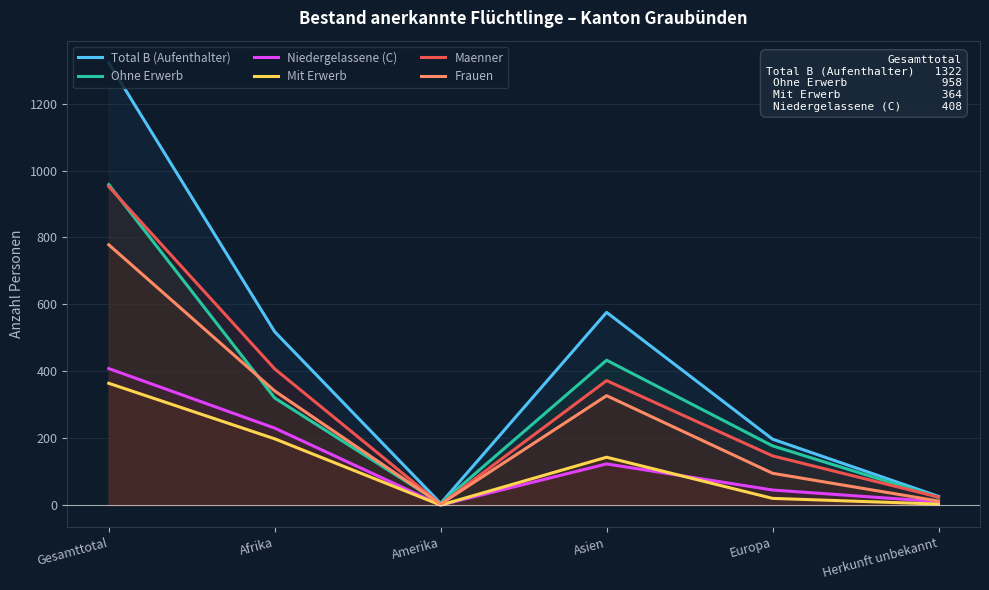

Which has a higher value, Gesamttotal or Herkunft unbekannt?

Gesamttotal